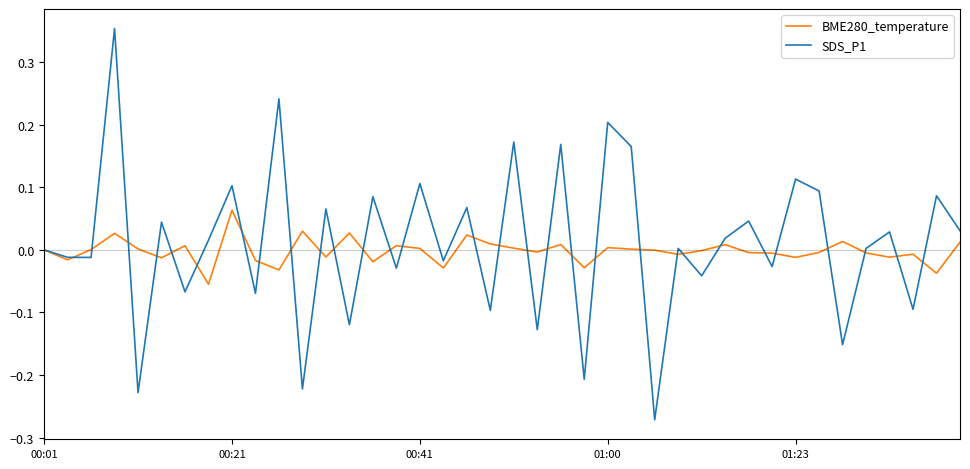

Which series has the widest spread of values?

SDS_P1